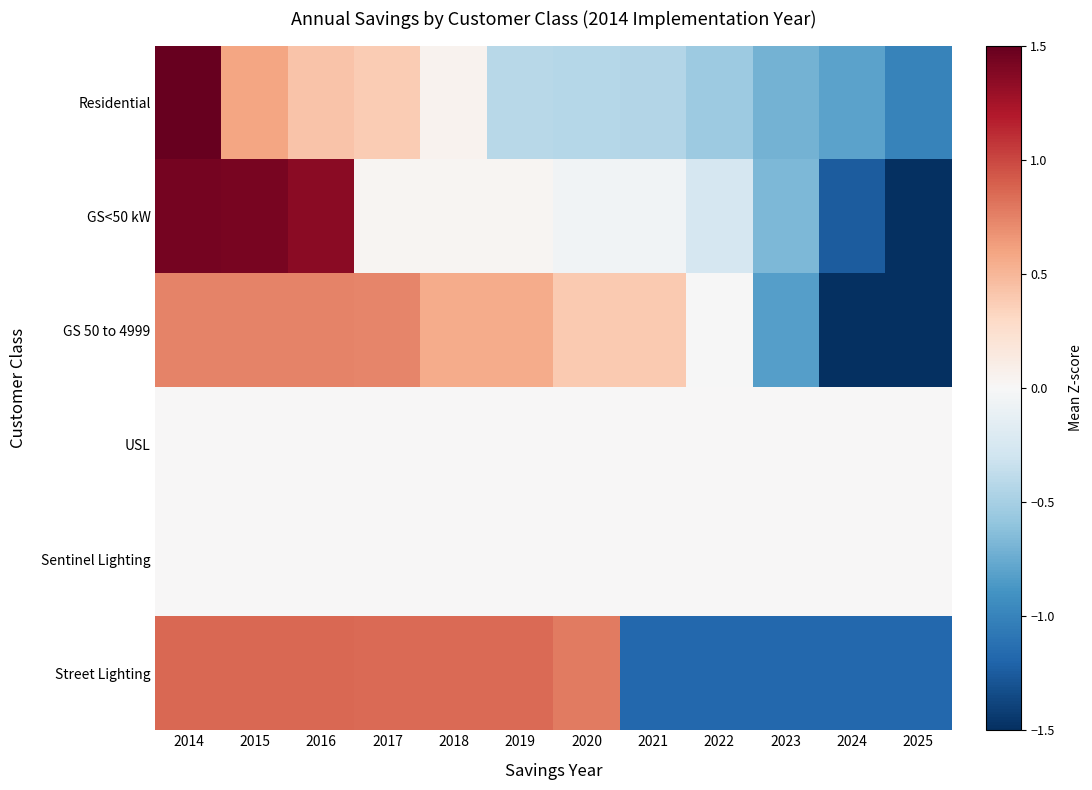

Reading right to left, transcribe all the data shown in this chart.

Residential: 2025=-1.0	2024=-0.8	2023=-0.7	2022=-0.6	2021=-0.4	2020=-0.4	2019=-0.4	2018=0.0	2017=0.4	2016=0.4	2015=0.6	2014=2.9
GS<50 kW: 2025=-2.0	2024=-1.2	2023=-0.7	2022=-0.3	2021=-0.1	2020=-0.1	2019=0.0	2018=0.0	2017=0.0	2016=1.4	2015=1.4	2014=1.4
GS 50 to 4999: 2025=-2.2	2024=-1.8	2023=-0.8	2022=-0.0	2021=0.4	2020=0.4	2019=0.6	2018=0.6	2017=0.7	2016=0.7	2015=0.7	2014=0.7
USL: 2025=0.0	2024=0.0	2023=0.0	2022=0.0	2021=0.0	2020=0.0	2019=0.0	2018=0.0	2017=0.0	2016=0.0	2015=0.0	2014=0.0
Sentinel Lighting: 2025=0.0	2024=0.0	2023=0.0	2022=0.0	2021=0.0	2020=0.0	2019=0.0	2018=0.0	2017=0.0	2016=0.0	2015=0.0	2014=0.0
Street Lighting: 2025=-1.2	2024=-1.2	2023=-1.2	2022=-1.2	2021=-1.2	2020=0.8	2019=0.9	2018=0.9	2017=0.9	2016=0.9	2015=0.9	2014=0.9